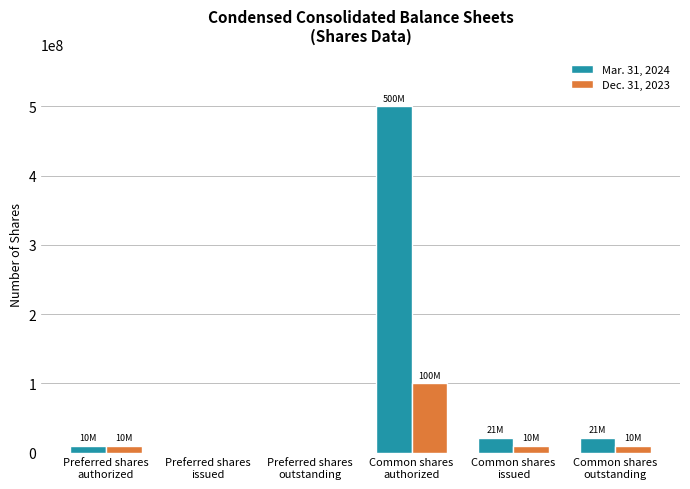

At which category is the sum across all series the highest?

Common shares
authorized